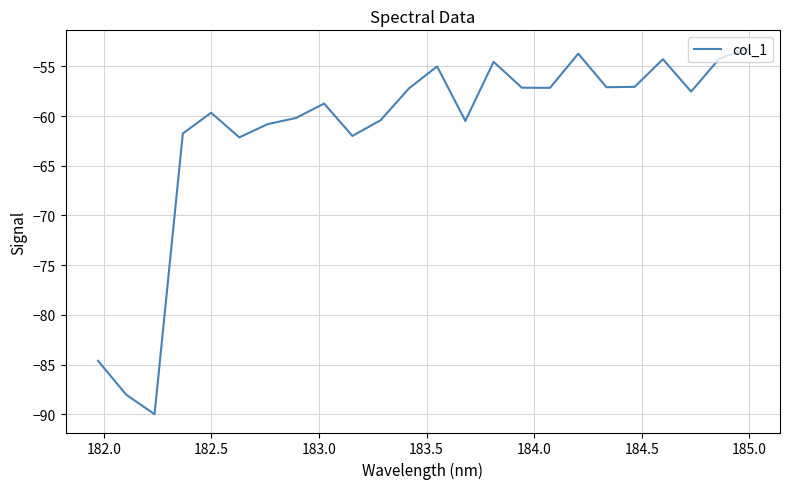

What is the maximum value shown in the chart?

-53.2